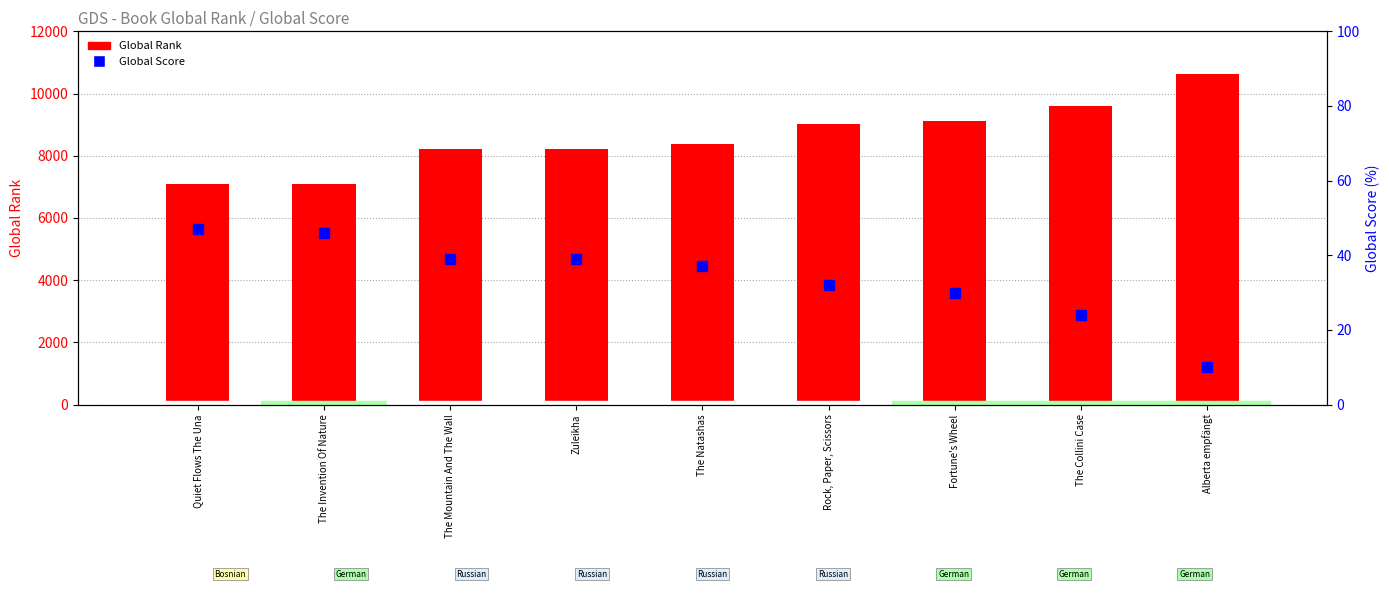

Read the Global Score value at Zuleikha.

39